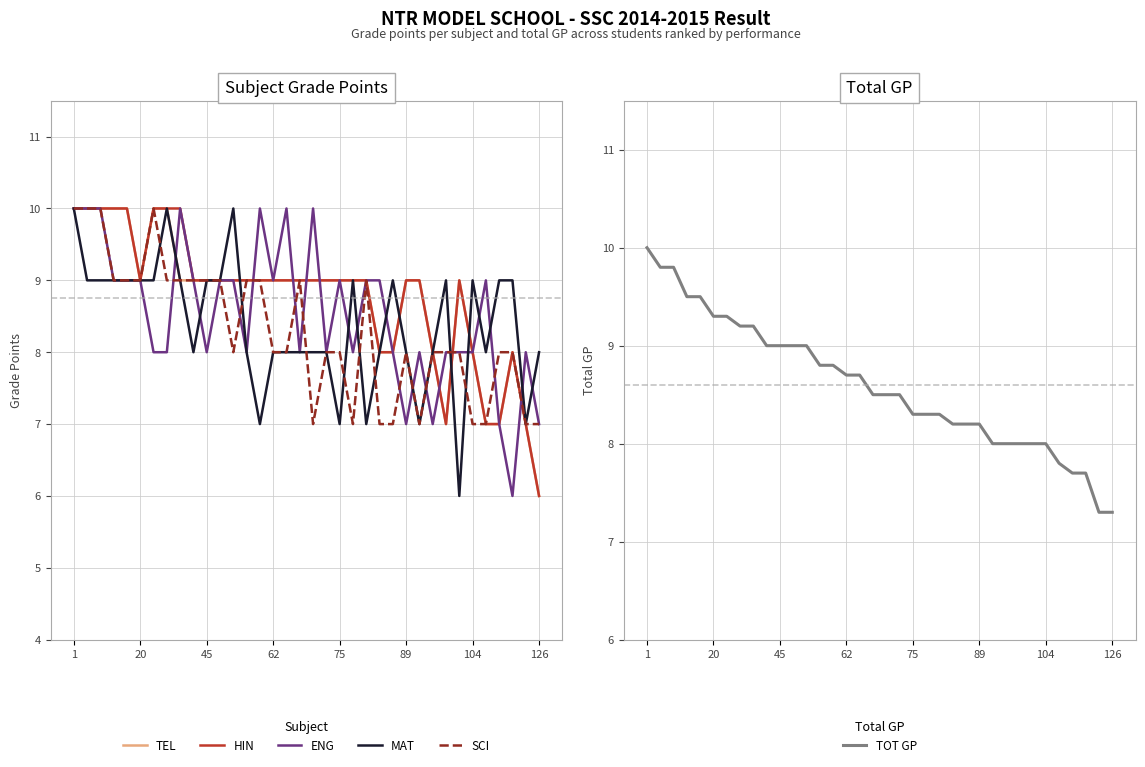

The value of MAT at 45 is 5. True or false?

False